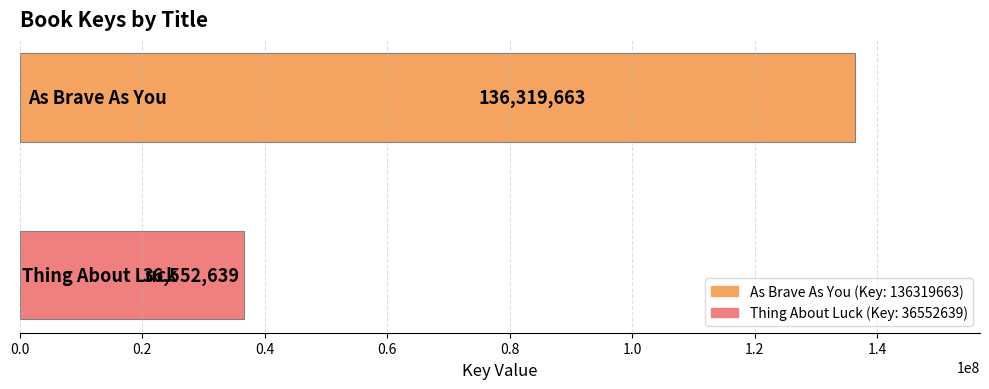

What is the greatest value displayed?

136319663